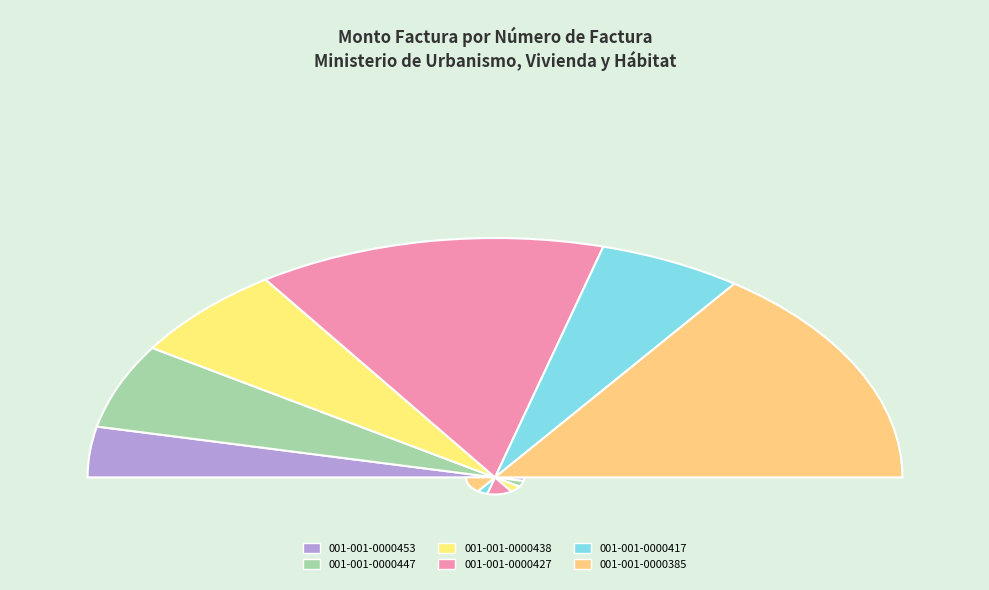

How many slices are in this pie chart?

6